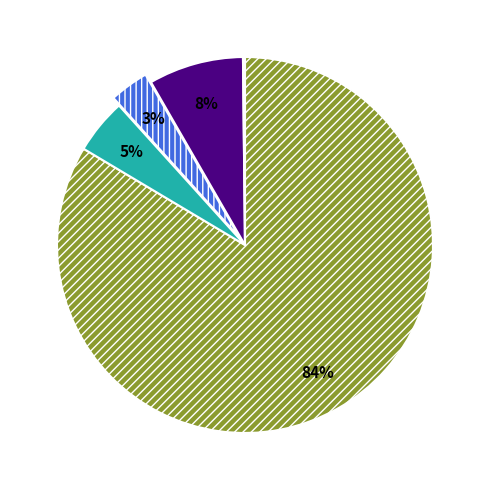

To the nearest percent, what is the average slice percentage?

20%